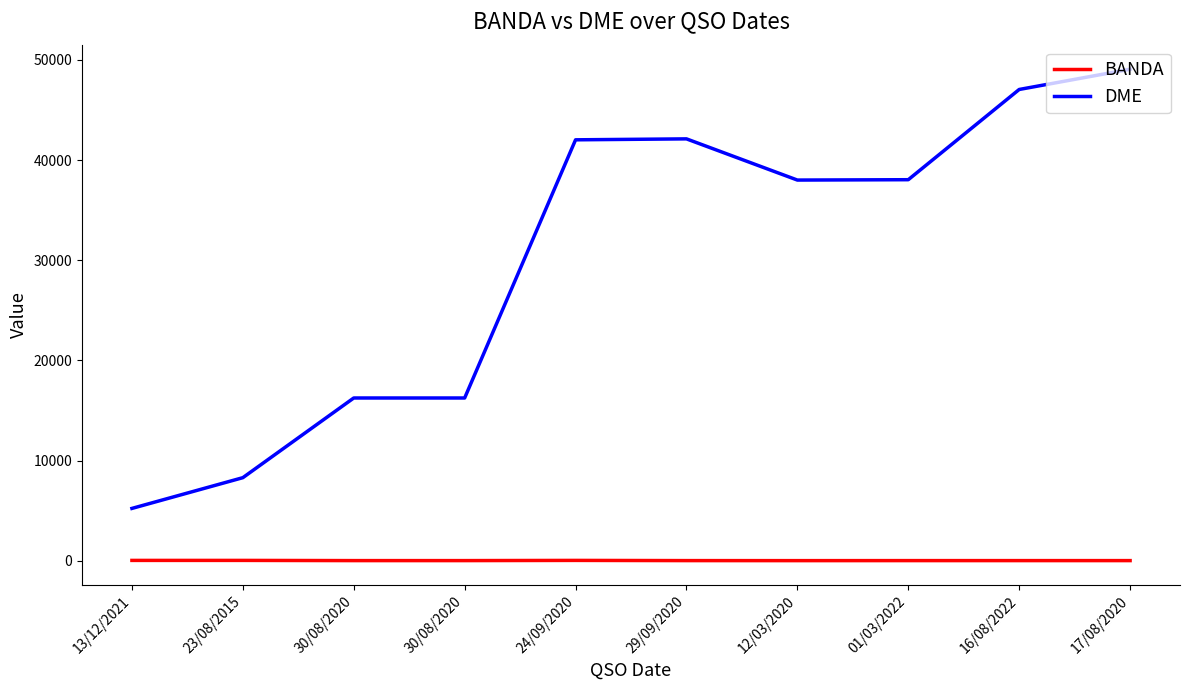

How many lines are shown in the chart?

2